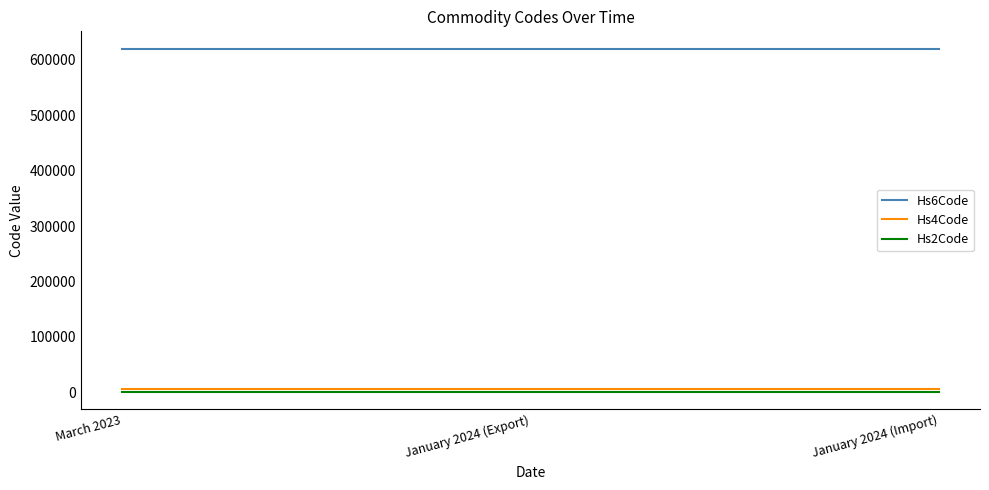

True or false: Hs6Code has a value of 390167 at January 2024 (Import).

False